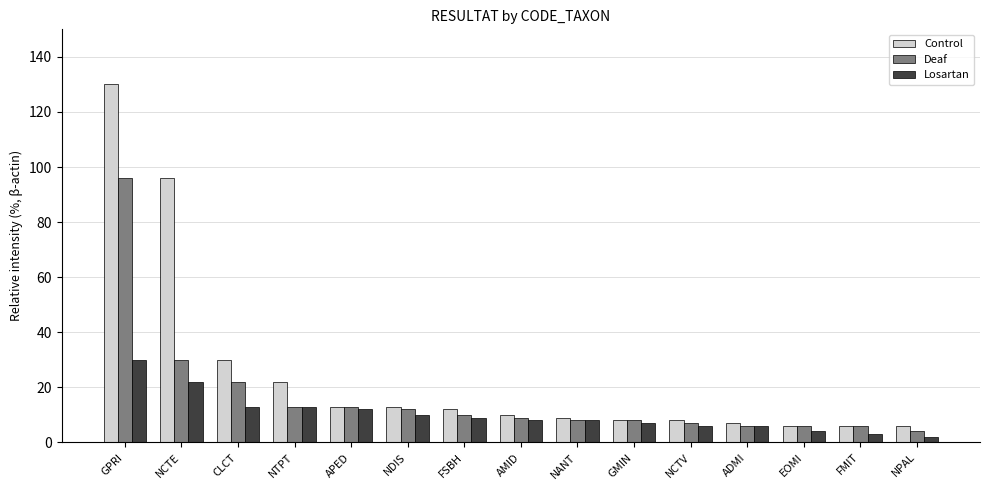

Rank the series by their maximum value, from highest to lowest.

Control, Deaf, Losartan